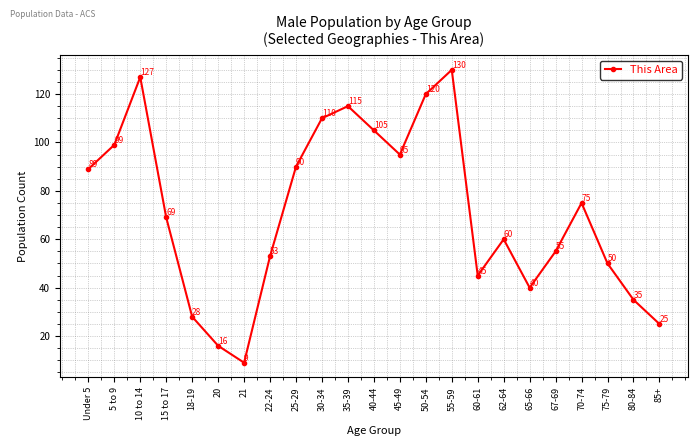

What is the value of the 13th point from the left?

95